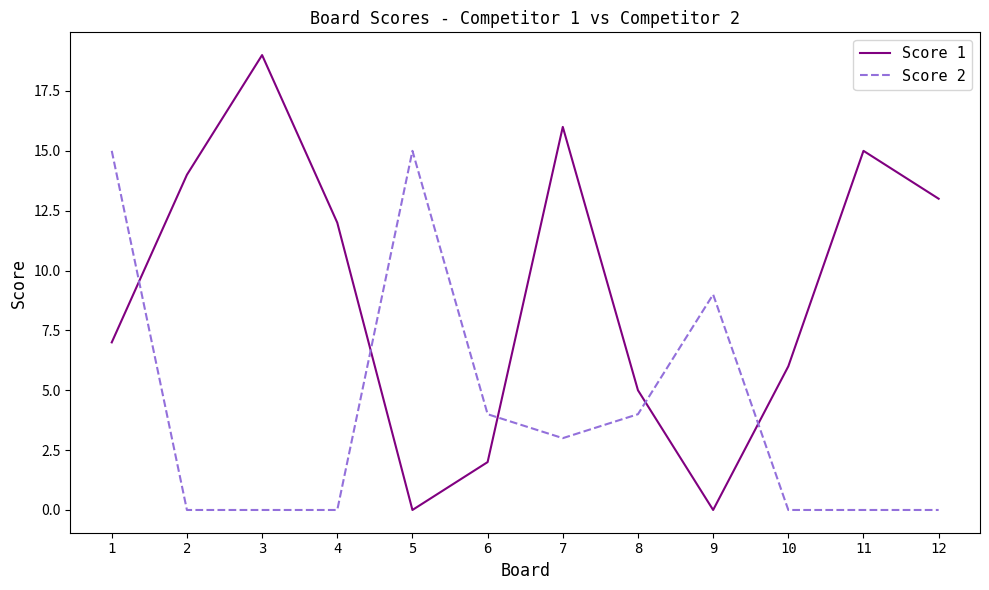

Count the number of data series in this chart.

2